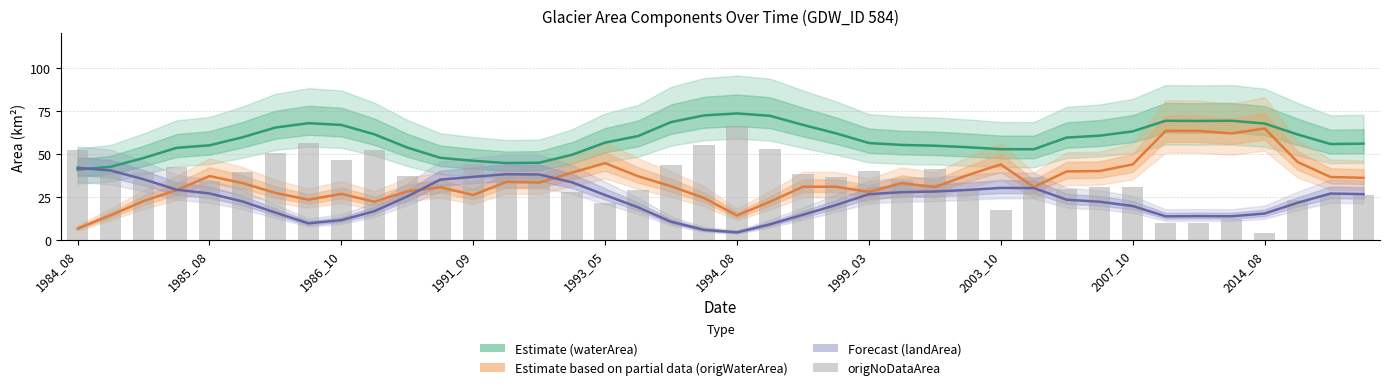

What is the smallest value displayed?

3.7